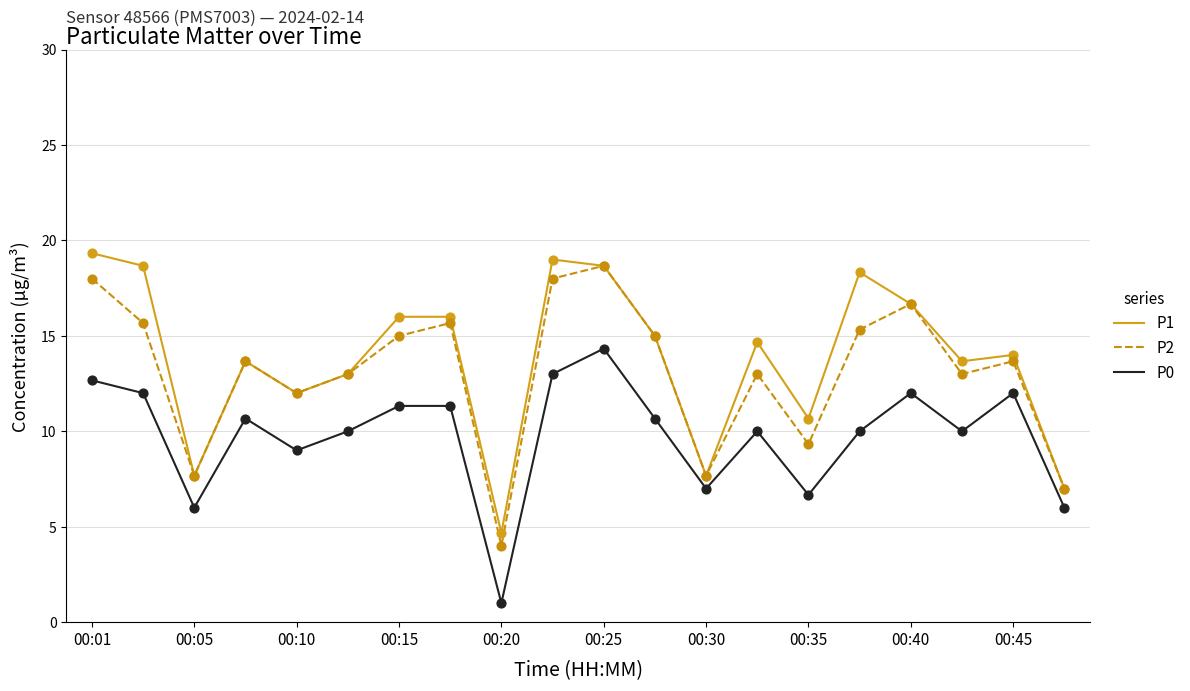

Which series has the largest total across all categories?

P1